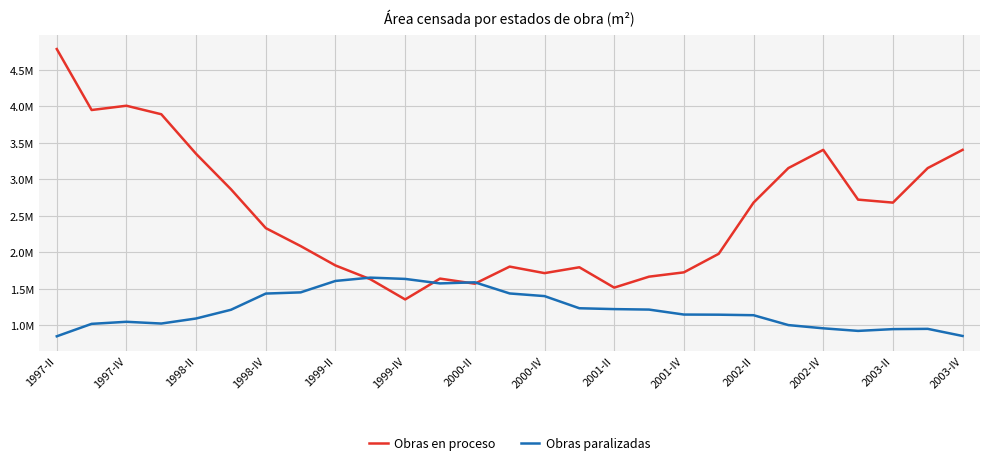

True or false: Obras paralizadas has more than 1 interior local peaks.

True